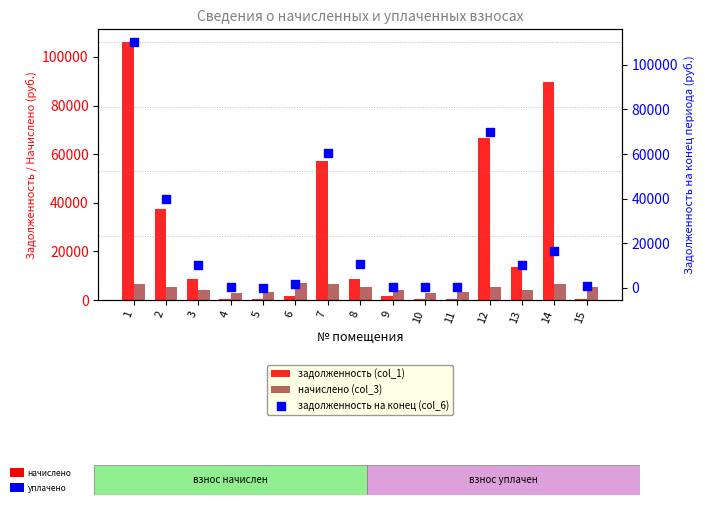

What are all the series names shown in the legend?

задолженность (col_1), начислено (col_3), задолженность на конец (col_6)